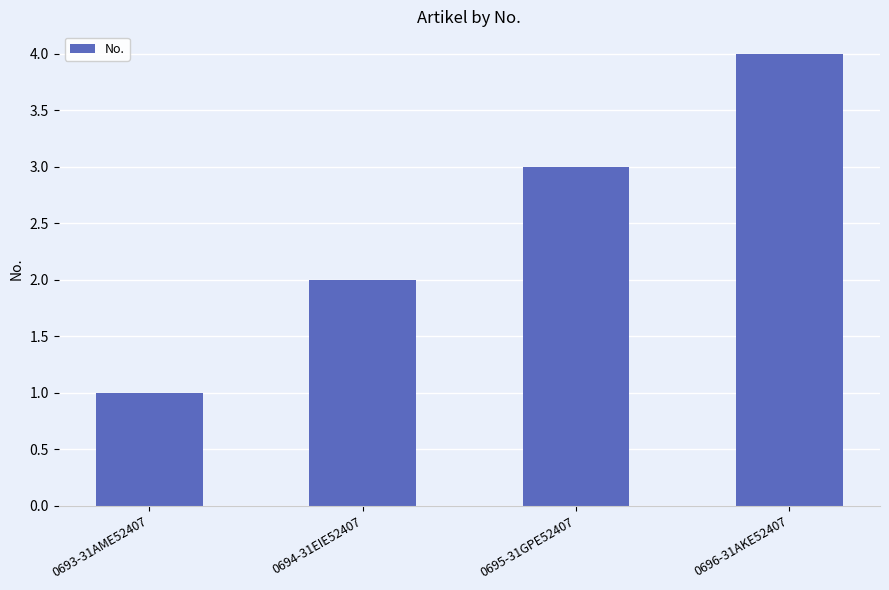

How many values are between 2 and 4?

3